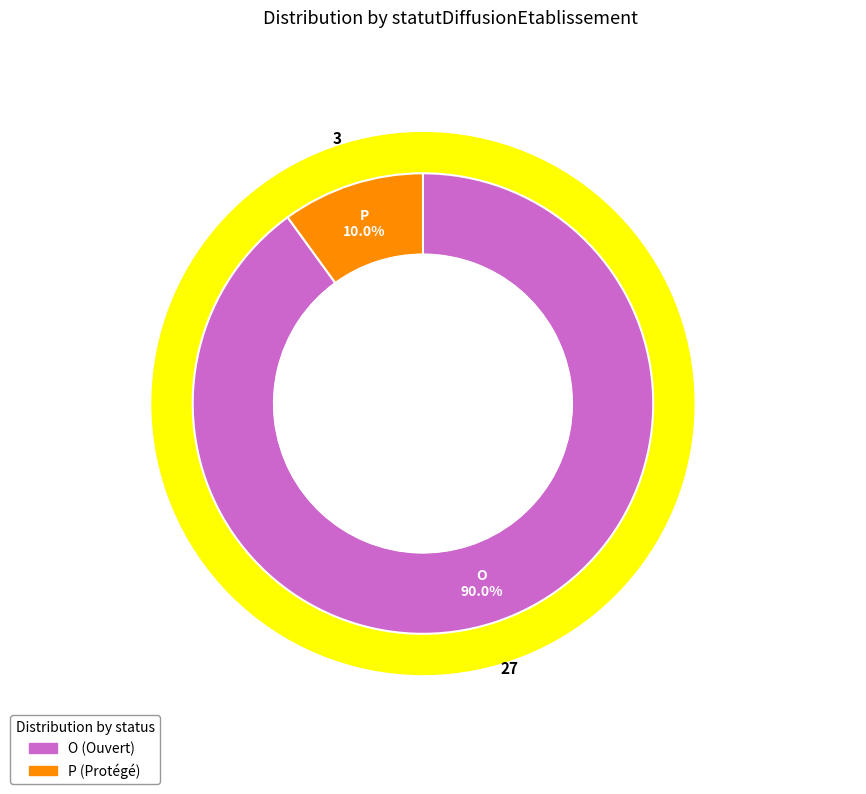

Rank the categories by value from highest to lowest.

O, P